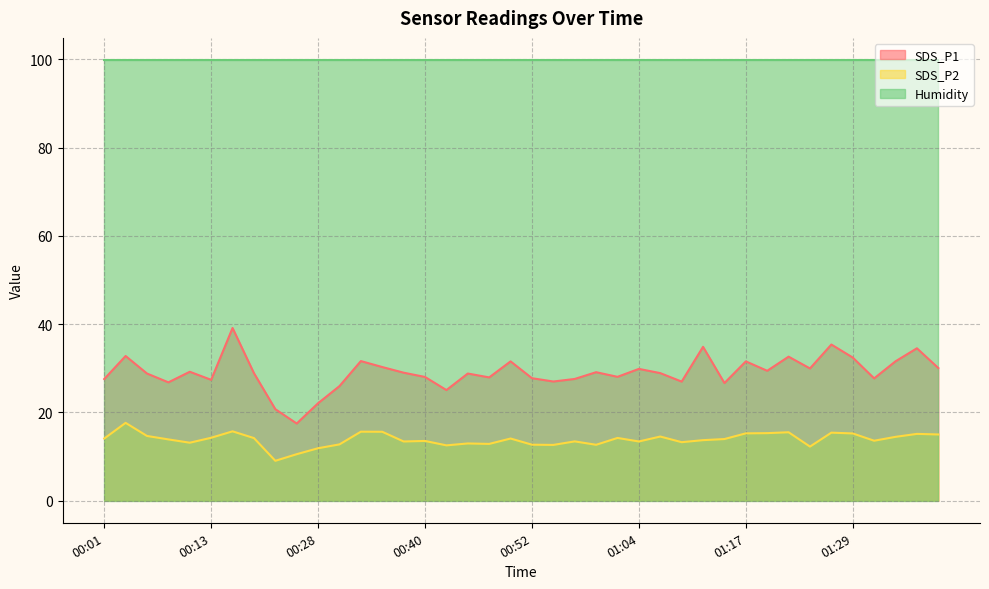

Does the chart display data point markers on the line(s)?

No